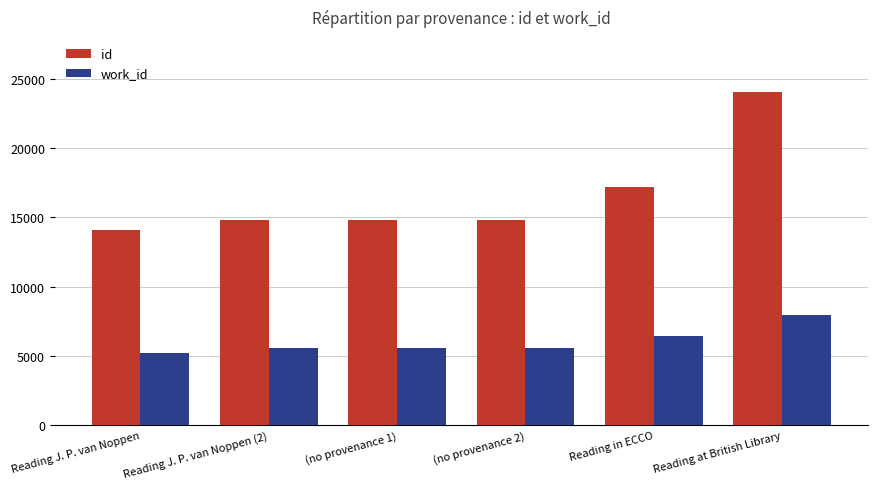

What is the approximate value of id at Reading in ECCO, to the nearest 100?

17200